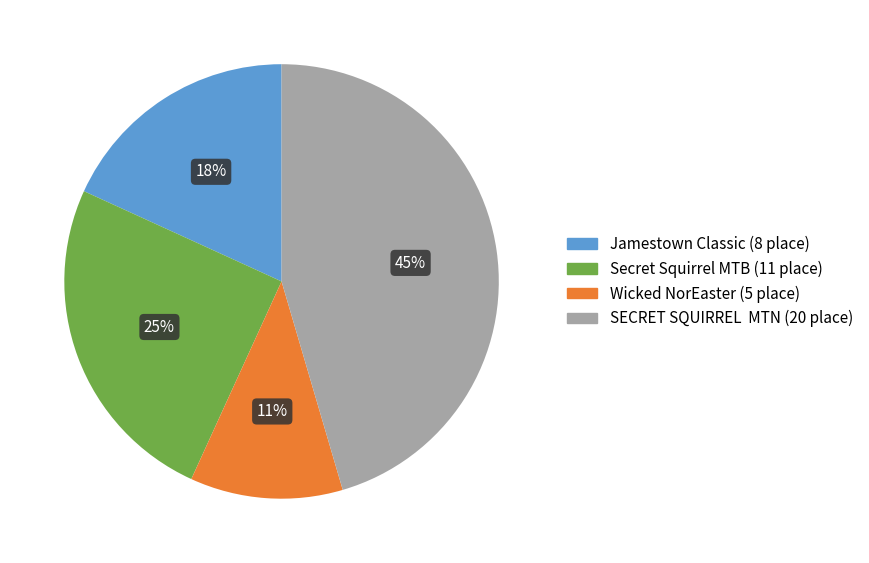

Does any single category account for the majority?

No